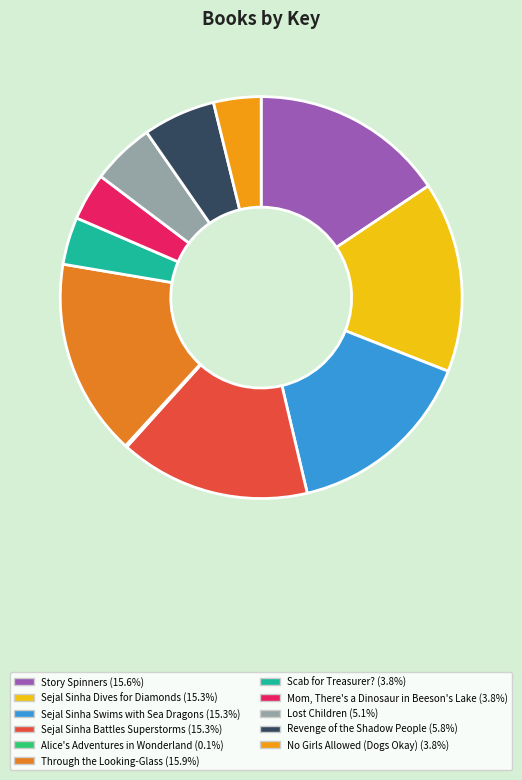

Which slice is the smallest?

Alice's Adventures in Wonderland